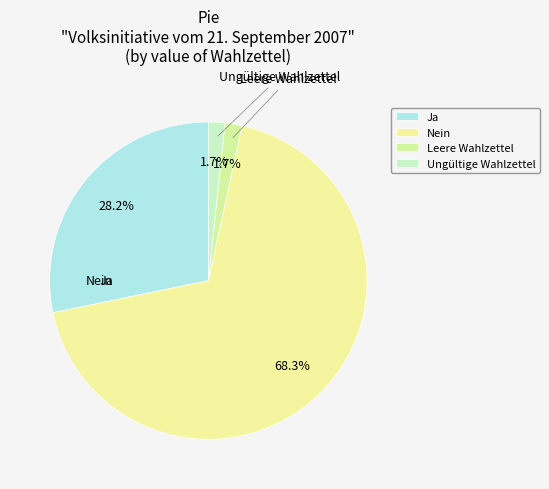

Which category has the biggest portion of the pie?

Nein